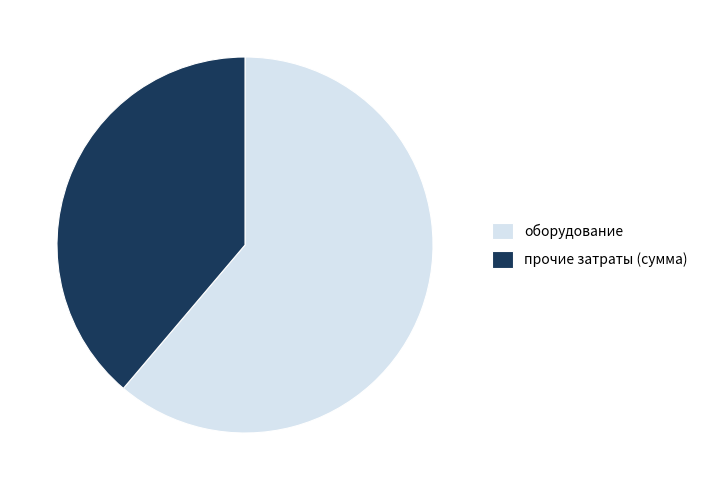

Is оборудование the majority of the pie?

Yes